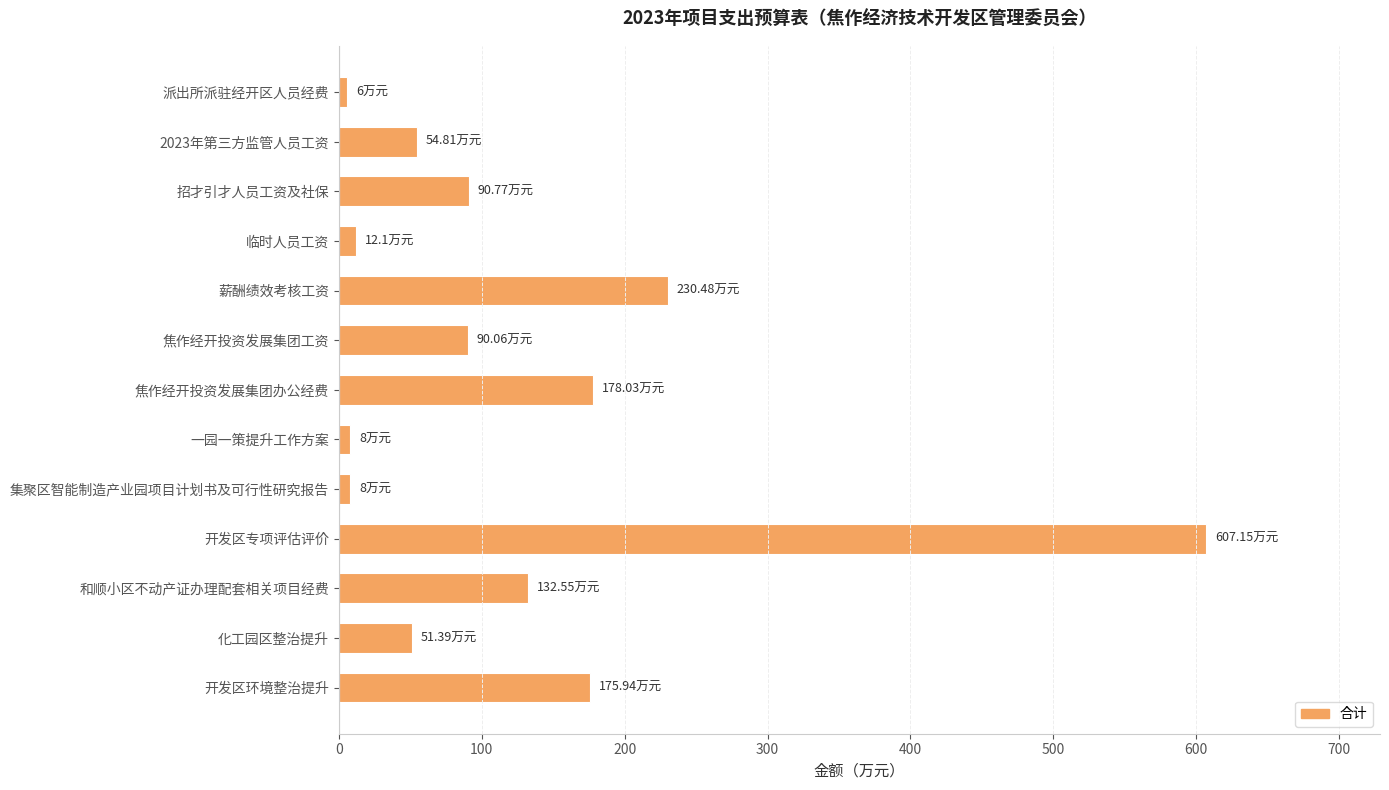

Where is the data nearest to the value 306?

薪酬绩效考核工资